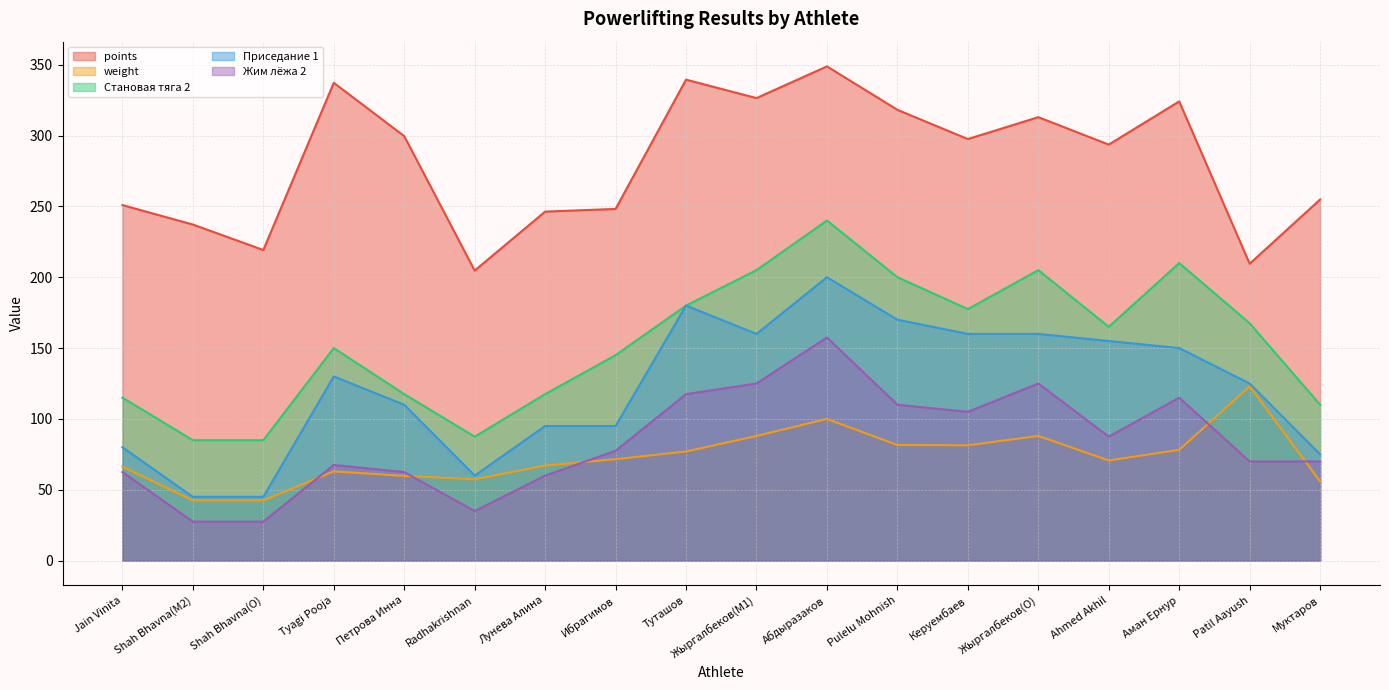

Reading left to right, list all the values displayed in this chart.

points: Jain Vinita=250.9	Shah Bhavna(M2)=237.2	Shah Bhavna(O)=219.2	Tyagi Pooja=337.2	Петрова Инна=299.6	Radhakrishnan=204.7	Лунева Алина=246.3	Ибрагимов=248.2	Туташов=339.4	Жыргалбеков(M1)=326.4	Абдыразаков=348.8	Pulelu Mohnish=318.1	Керуембаев=297.5	Жыргалбеков(O)=312.9	Ahmed Akhil=293.6	Аман Ернур=324.1	Patil Aayush=209.5	Муктаров=254.8
weight: Jain Vinita=66.3	Shah Bhavna(M2)=42.5	Shah Bhavna(O)=42.5	Tyagi Pooja=63.0	Петрова Инна=59.8	Radhakrishnan=57.4	Лунева Алина=67.1	Ибрагимов=71.6	Туташов=77.0	Жыргалбеков(M1)=88.0	Абдыразаков=100.0	Pulelu Mohnish=81.6	Керуембаев=81.4	Жыргалбеков(O)=88.0	Ahmed Akhil=70.7	Аман Ернур=78.2	Patil Aayush=123.0	Муктаров=55.9
Становая тяга 2: Jain Vinita=115.0	Shah Bhavna(M2)=85.0	Shah Bhavna(O)=85.0	Tyagi Pooja=150.0	Петрова Инна=117.5	Radhakrishnan=87.5	Лунева Алина=117.5	Ибрагимов=145.0	Туташов=180.0	Жыргалбеков(M1)=205.0	Абдыразаков=240.0	Pulelu Mohnish=200.0	Керуембаев=177.5	Жыргалбеков(O)=205.0	Ahmed Akhil=165.0	Аман Ернур=210.0	Patil Aayush=167.5	Муктаров=110.0
Приседание 1: Jain Vinita=80.0	Shah Bhavna(M2)=45.0	Shah Bhavna(O)=45.0	Tyagi Pooja=130.0	Петрова Инна=110.0	Radhakrishnan=60.0	Лунева Алина=95.0	Ибрагимов=95.0	Туташов=180.0	Жыргалбеков(M1)=160.0	Абдыразаков=200.0	Pulelu Mohnish=170.0	Керуембаев=160.0	Жыргалбеков(O)=160.0	Ahmed Akhil=155.0	Аман Ернур=150.0	Patil Aayush=125.0	Муктаров=75.0
Жим лёжа 2: Jain Vinita=62.5	Shah Bhavna(M2)=27.5	Shah Bhavna(O)=27.5	Tyagi Pooja=67.5	Петрова Инна=62.5	Radhakrishnan=35.0	Лунева Алина=60.0	Ибрагимов=77.5	Туташов=117.5	Жыргалбеков(M1)=125.0	Абдыразаков=157.5	Pulelu Mohnish=110.0	Керуембаев=105.0	Жыргалбеков(O)=125.0	Ahmed Akhil=87.5	Аман Ернур=115.0	Patil Aayush=70.0	Муктаров=70.0